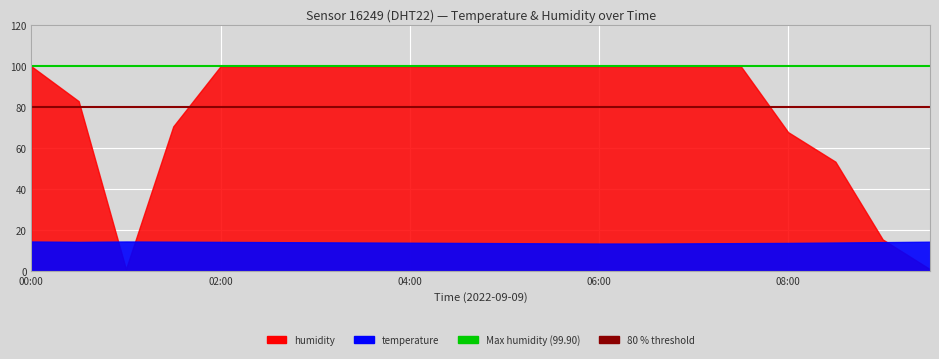

What is the maximum value for 80 % humidity threshold?

80.0